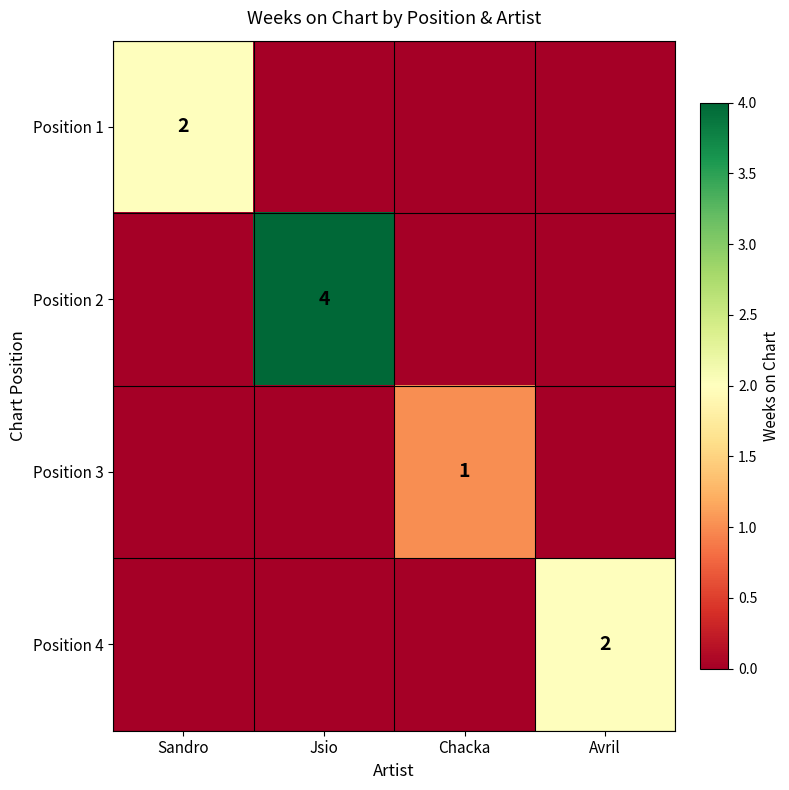

The value of Position 1 at Sandro is 2. True or false?

True